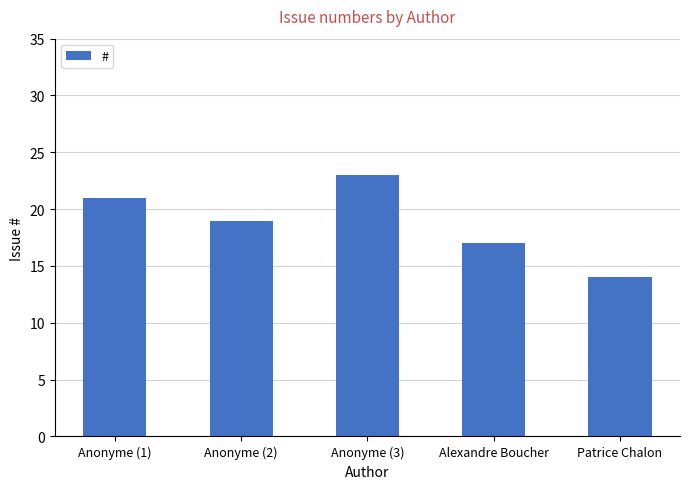

What position from the right is Anonyme (3)?

3